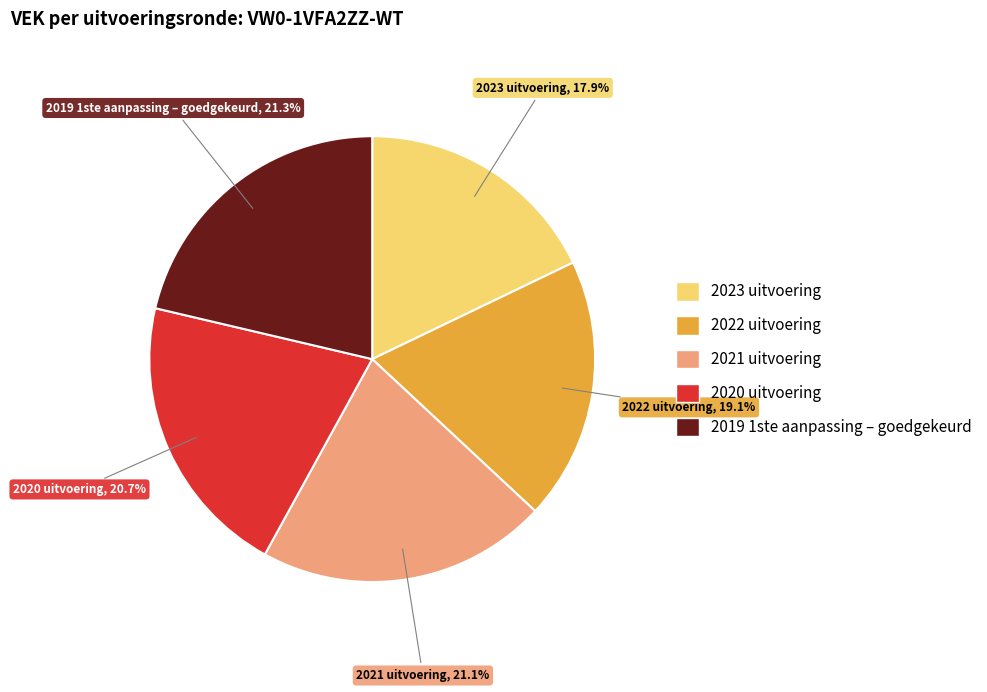

Is there any slice that represents more than half of the pie?

No